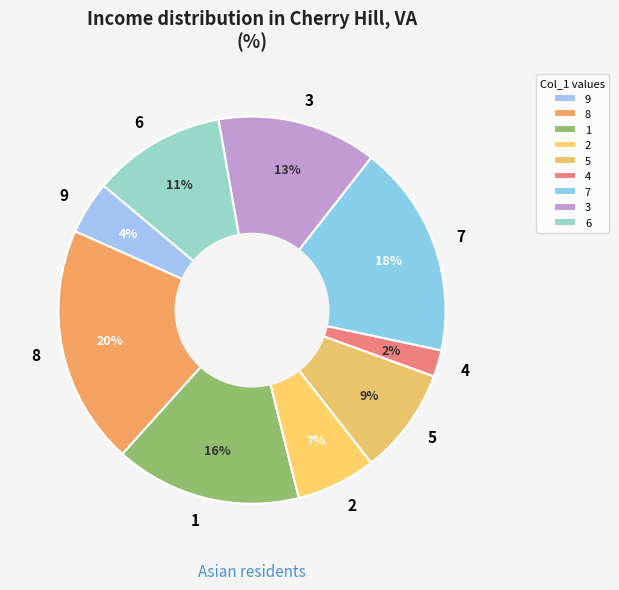

Approximately how many times larger is the value at 7 compared to 5?

2.0